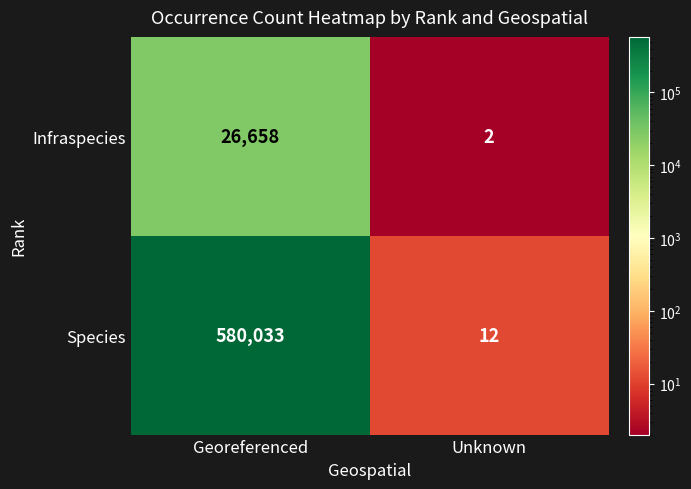

Between Georeferenced and Unknown, which series saw the biggest shift?

Species